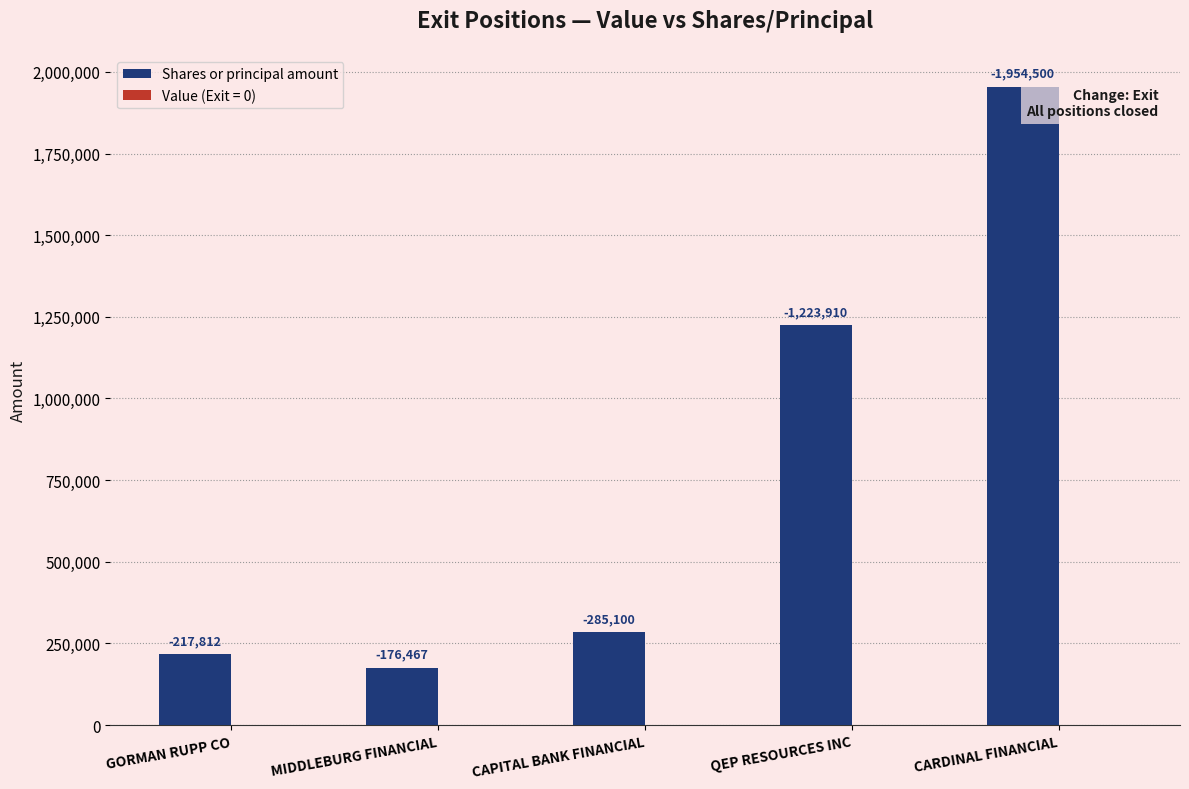

Reading right to left, list all the values displayed in this chart.

CARDINAL FINANCIAL=1954500	QEP RESOURCES INC=1223910	CAPITAL BANK FINANCIAL=285100	MIDDLEBURG FINANCIAL=176467	GORMAN RUPP CO=217812